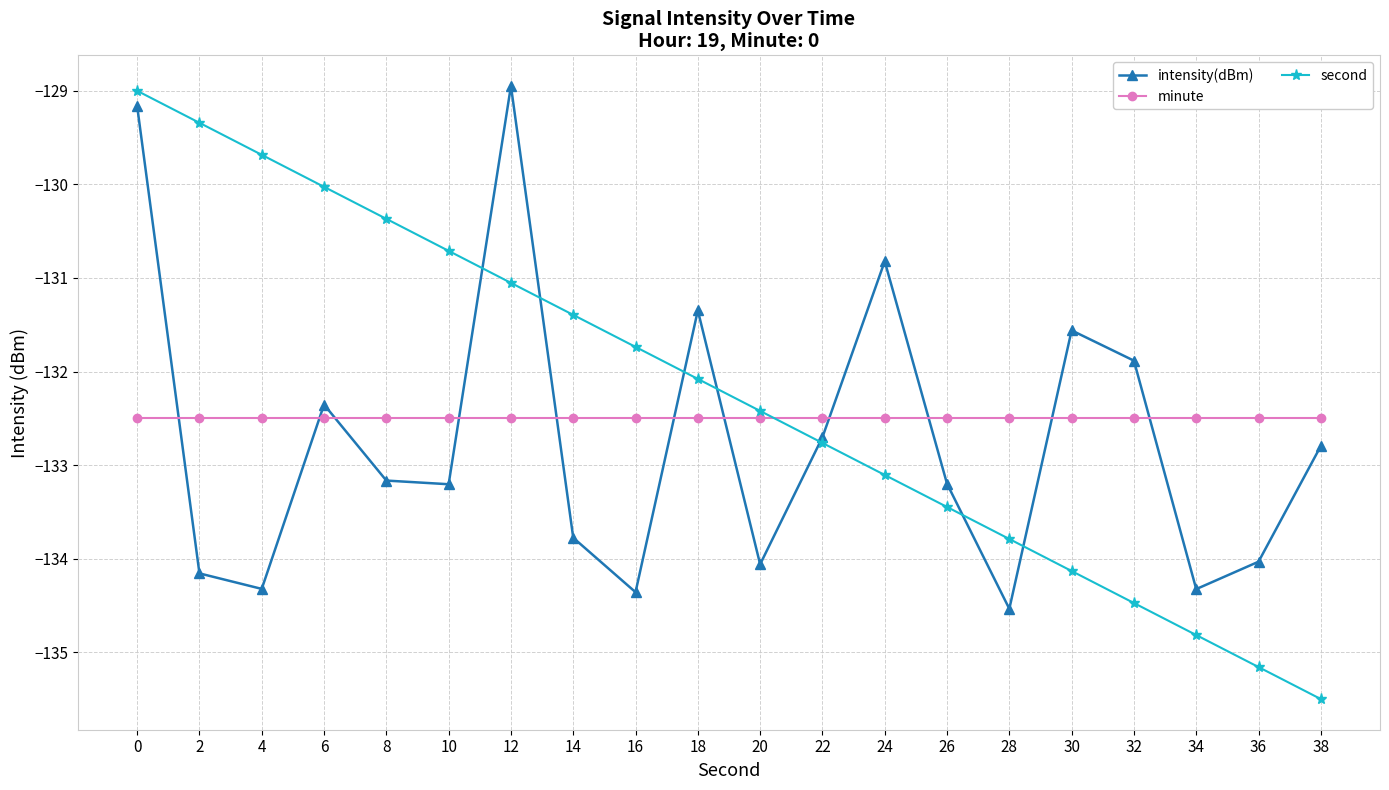

Is the value of second at 30 greater than the value of intensity(dBm) at 16?

Yes